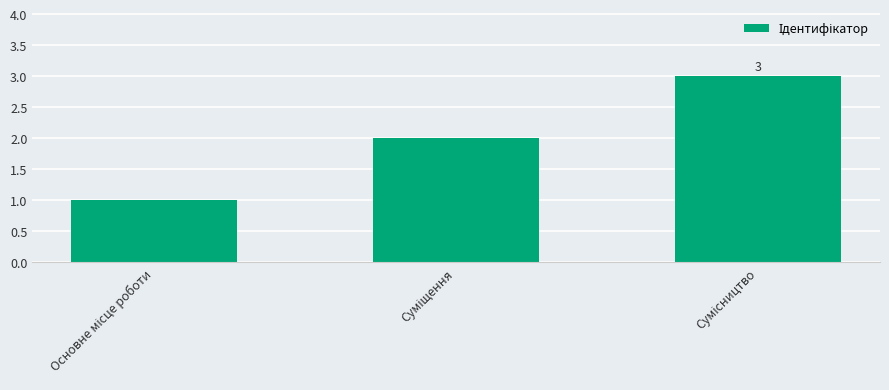

What is the value of the 1st bar from the left?

1